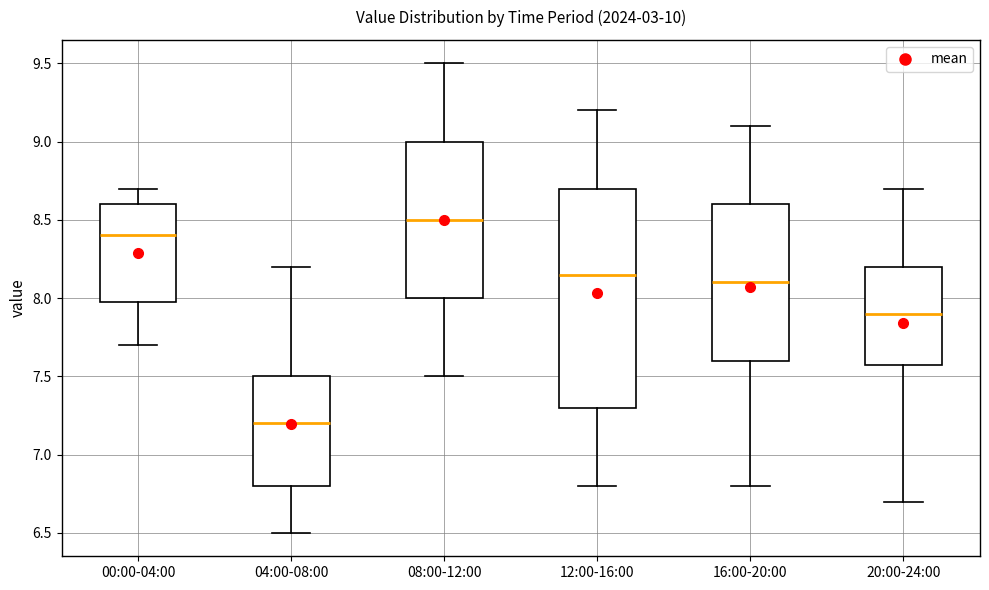

Reading left to right, transcribe this box plot: for each box, give where its median line is, the range the box spans, and where its two whiskers end, as read against the y-axis. The values are not printed on the chart, so give them approximately, as read against the axis.

00:00-04:00: median 8.40, box 8.00 to 8.60, whiskers 7.70 to 8.70
04:00-08:00: median 7.20, box 6.80 to 7.50, whiskers 6.50 to 8.20
08:00-12:00: median 8.50, box 8.00 to 9.00, whiskers 7.50 to 9.50
12:00-16:00: median 8.15, box 7.30 to 8.70, whiskers 6.80 to 9.20
16:00-20:00: median 8.10, box 7.60 to 8.60, whiskers 6.80 to 9.10
20:00-24:00: median 7.90, box 7.60 to 8.20, whiskers 6.70 to 8.70